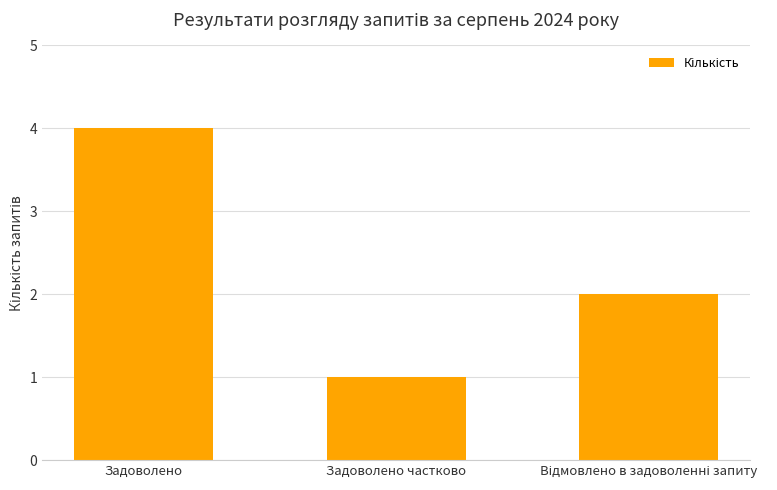

What is the value of the 2nd bar from the left?

1